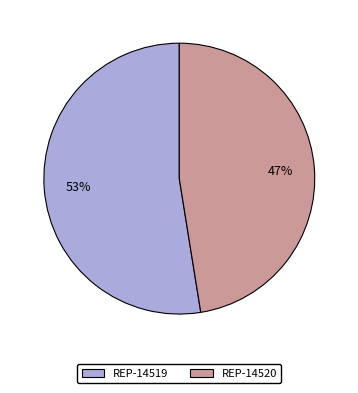

Between REP-14519 and REP-14520, which is larger?

REP-14519